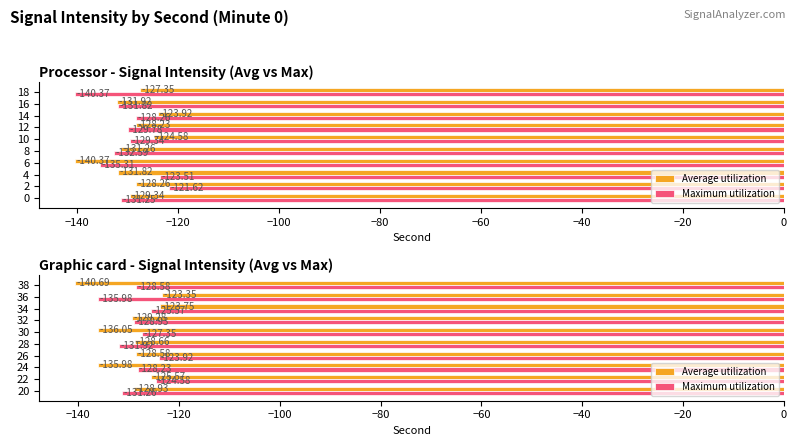

What is the lowest value of the Maximum utilization series?

-136.0